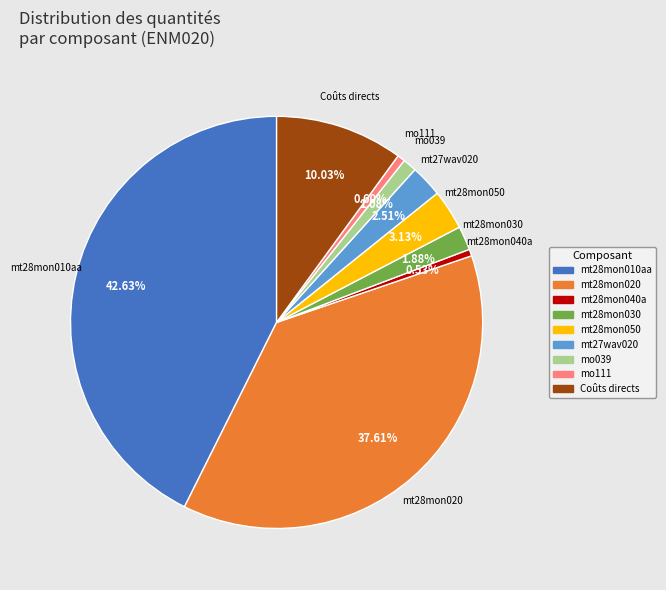

Does any single category account for the majority?

No